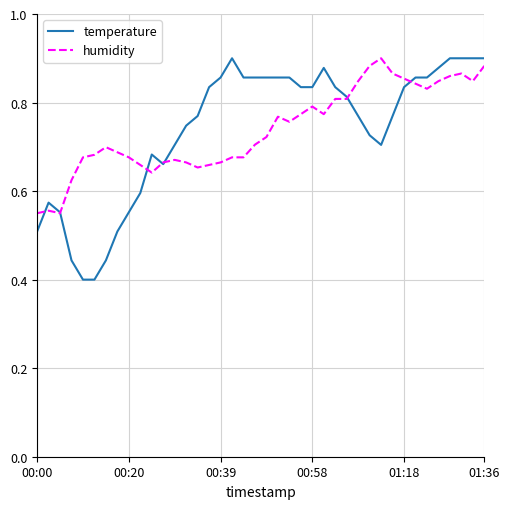

What are all the series names shown in the legend?

temperature, humidity